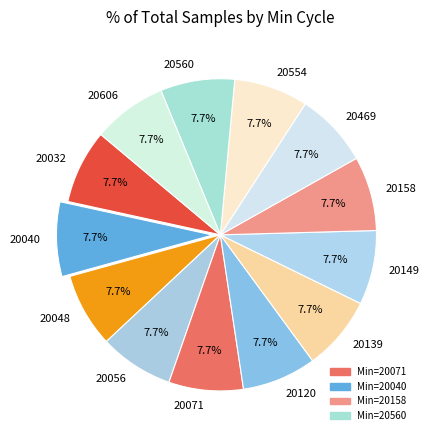

The 20032 slice represents 1% of the pie. True or false?

False